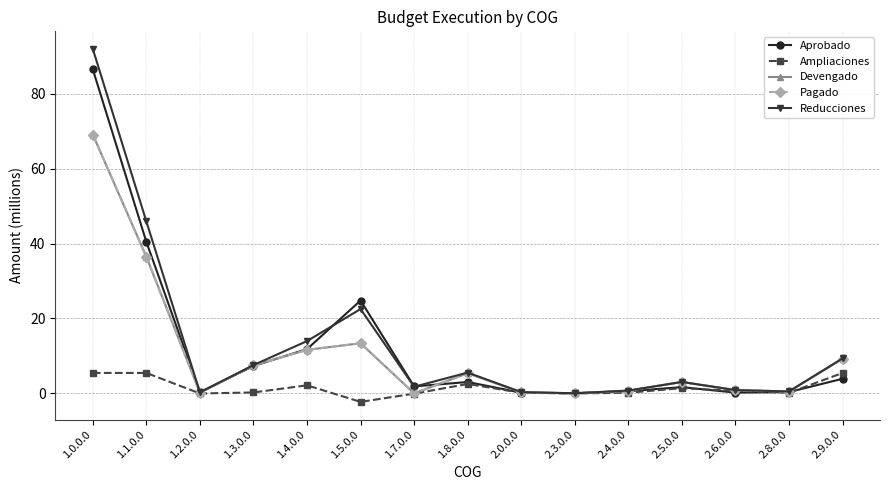

At which label does Aprobado first exceed 1?

1.0.0.0